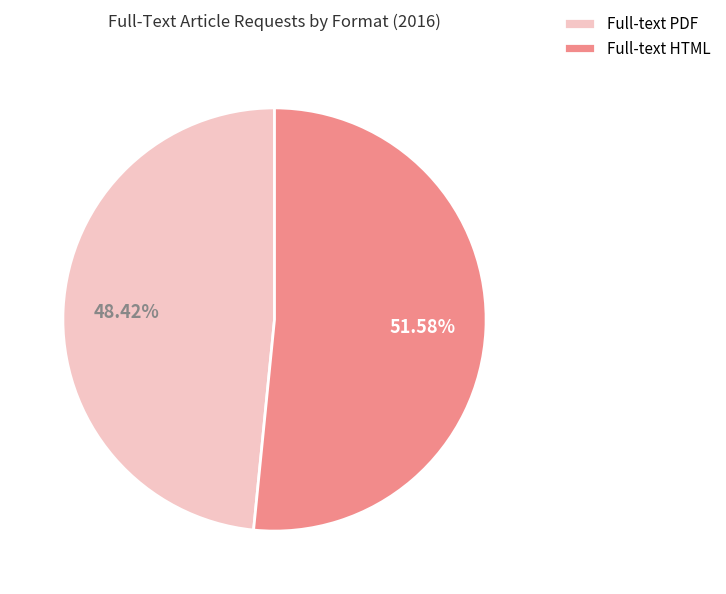

Approximately how many times larger is the value at Full-text PDF compared to Full-text HTML?

0.9